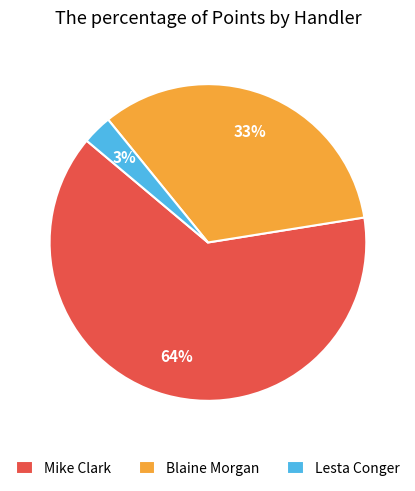

Which category has the smallest portion of the pie?

Lesta Conger